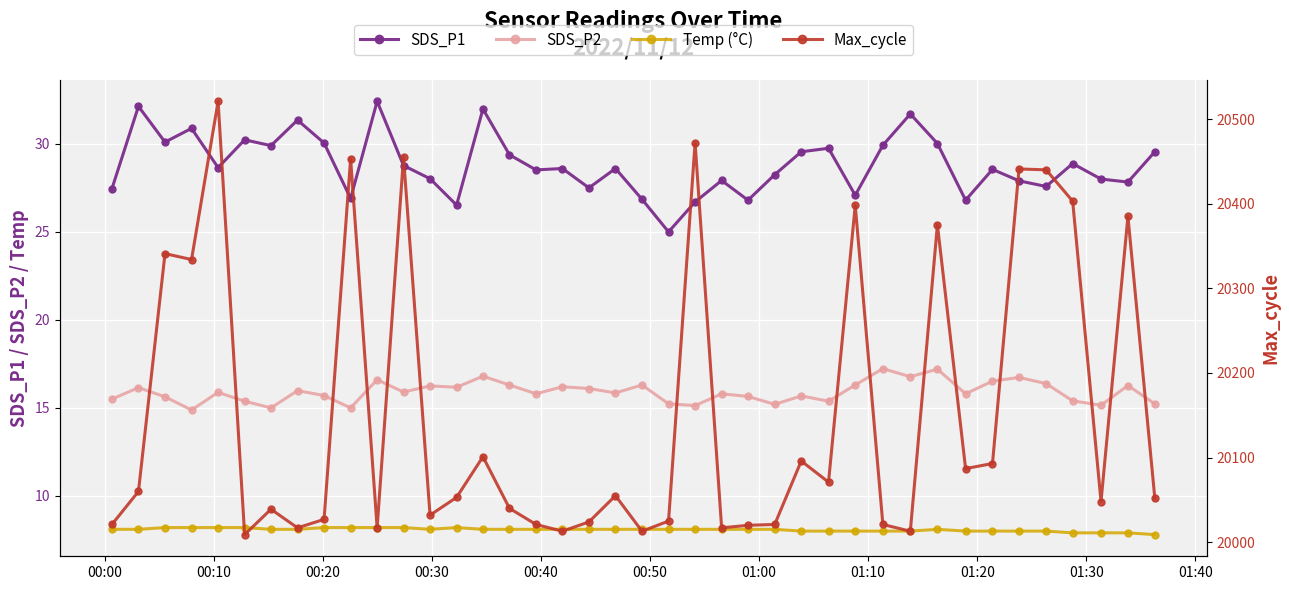

How many lines are shown in the chart?

4